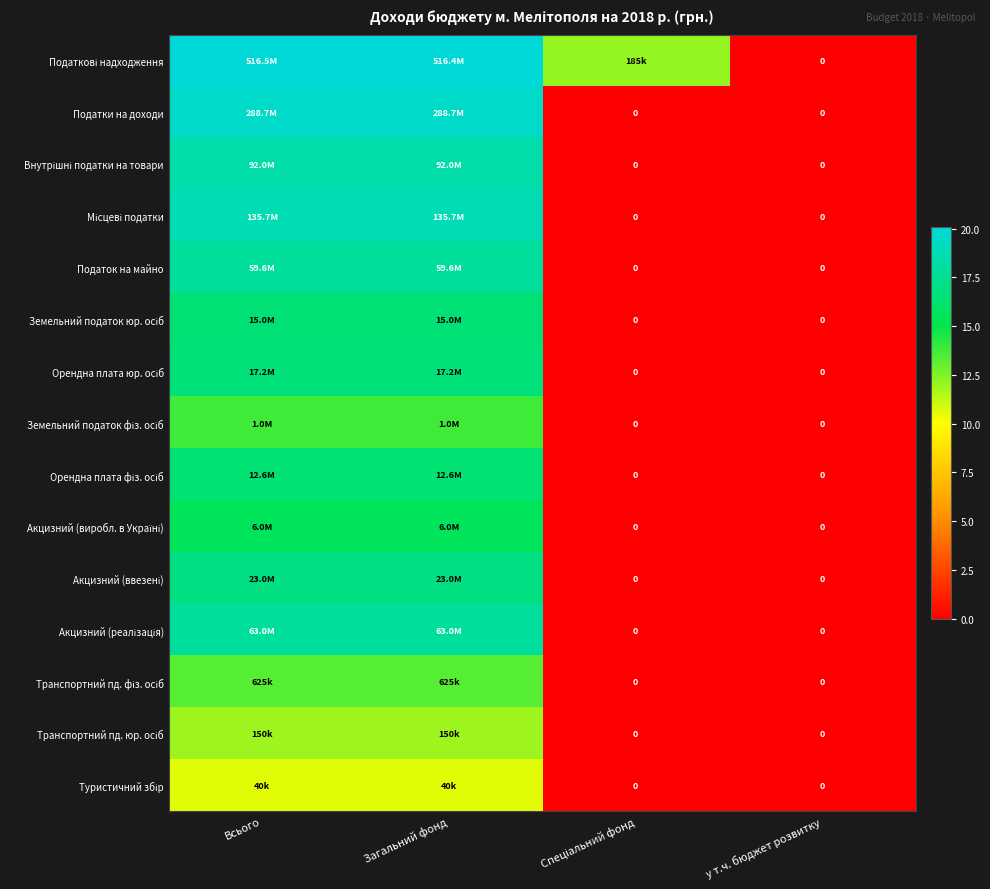

Rank the categories by Орендна плата юр. осіб value from lowest to highest.

Спеціальний фонд, у т.ч. бюджет розвитку, Всього, Загальний фонд